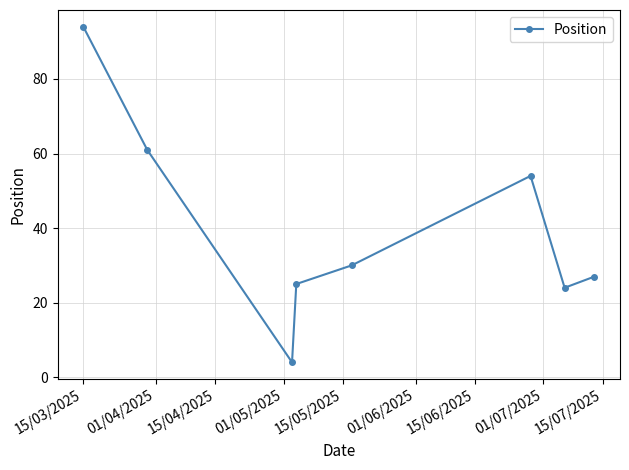

What is the average value?

40